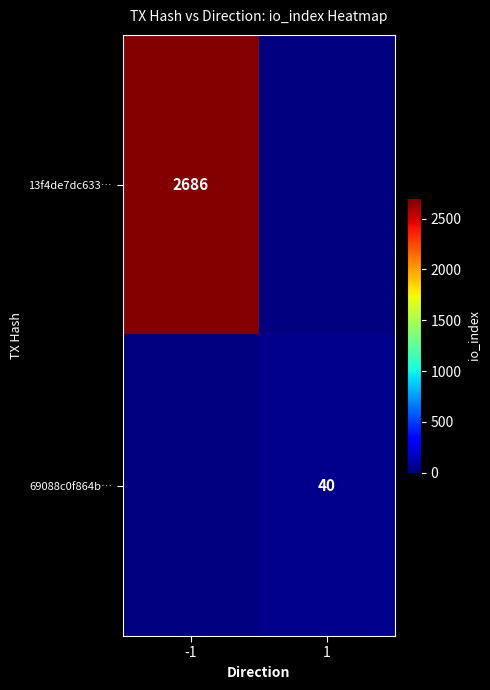

What is the minimum value shown in the chart?

40.0